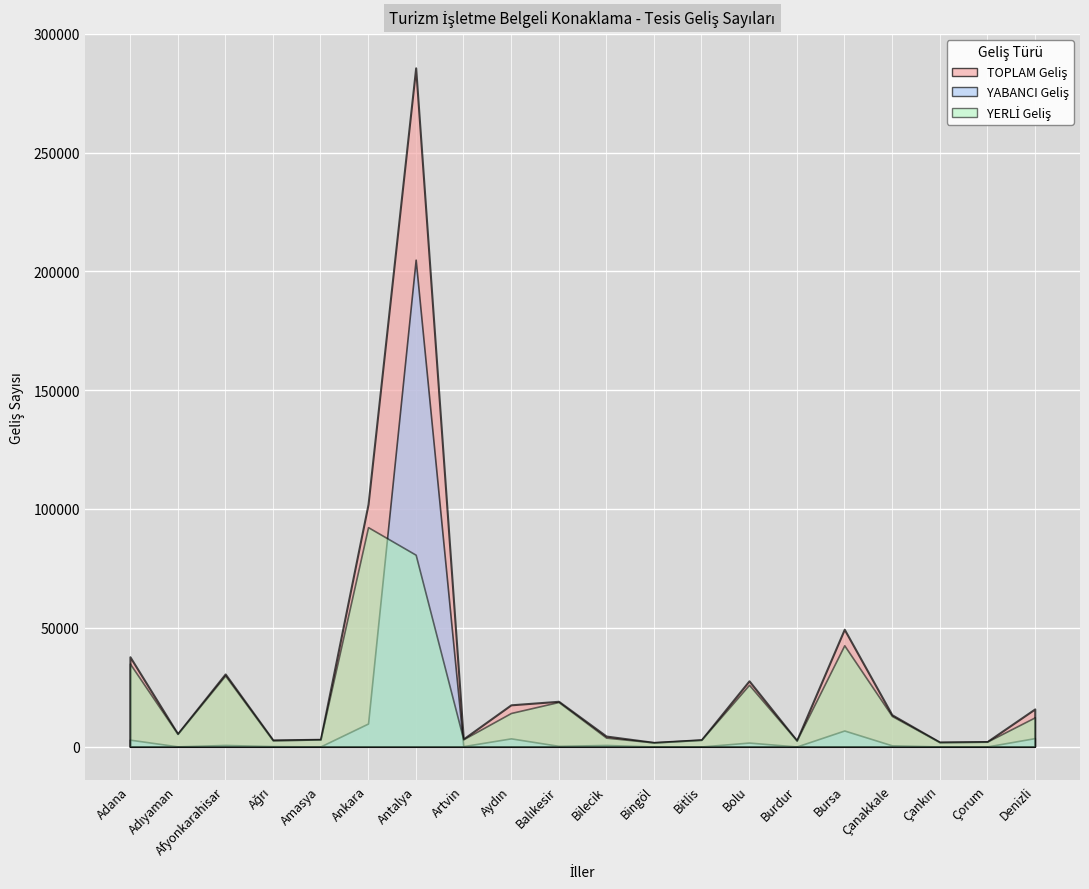

How many interior local valleys does the TOPLAM Geliş series have?

6